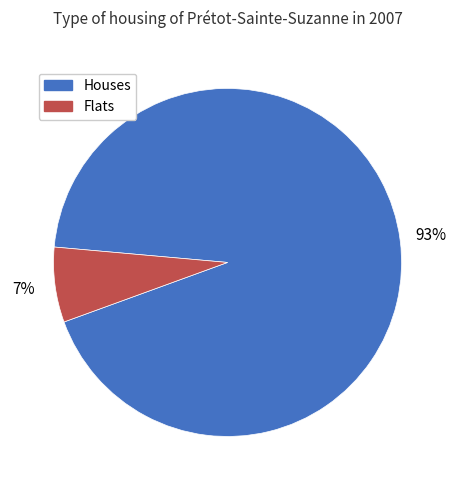

Count the number of slices in the pie.

2